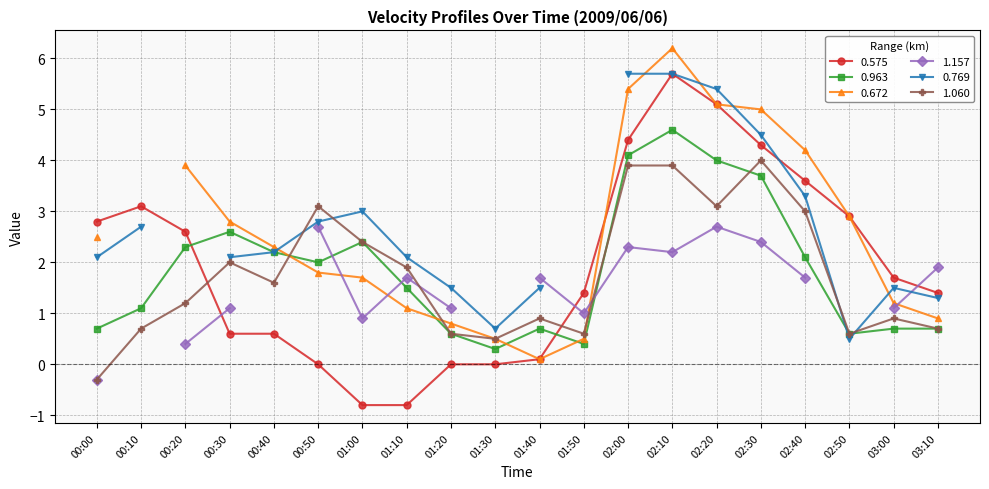

True or false: 0.575 has more than 0 points higher than both neighbors.

True